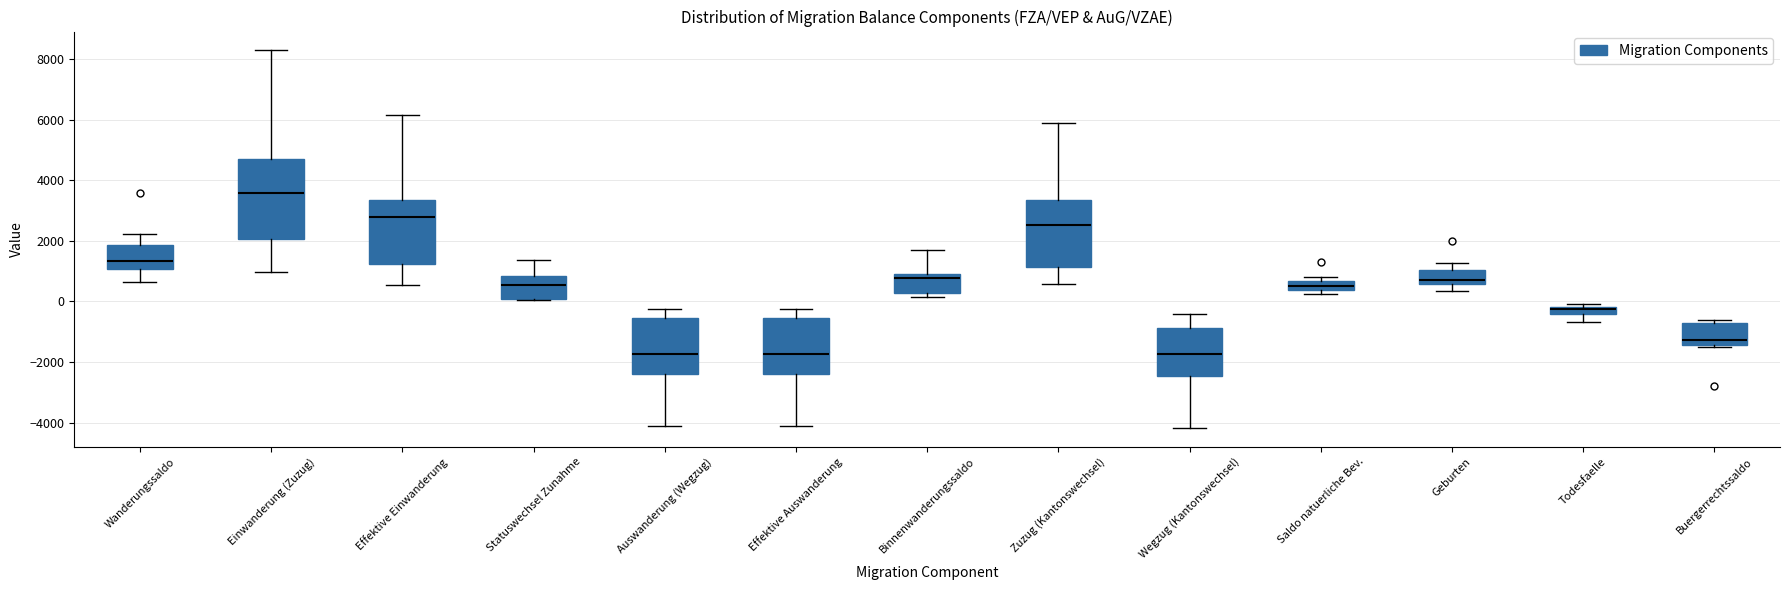

Comparing the boxes themselves (not the whiskers), which one is the tallest?

Einwanderung (Zuzug)